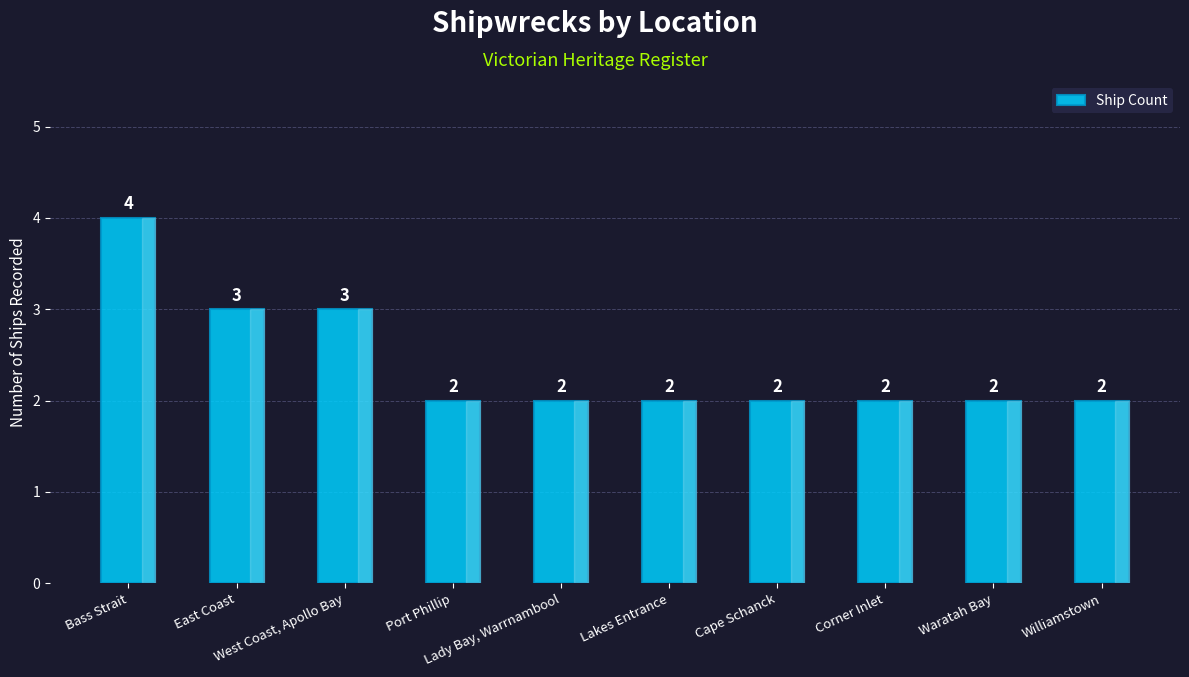

What is the maximum value shown in the chart?

4